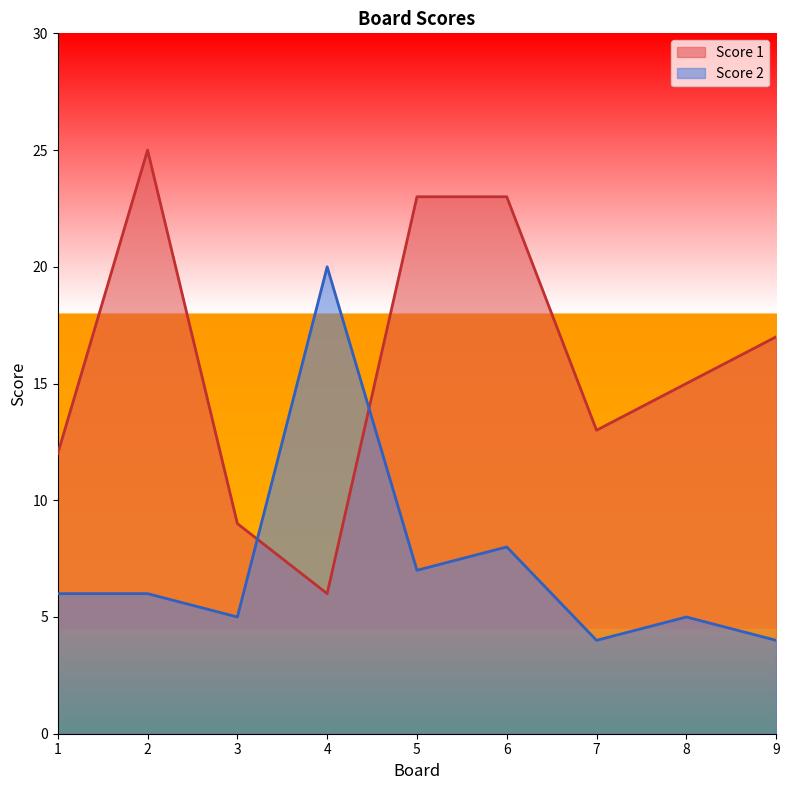

At which category does the chart reach its minimum across all series?

7